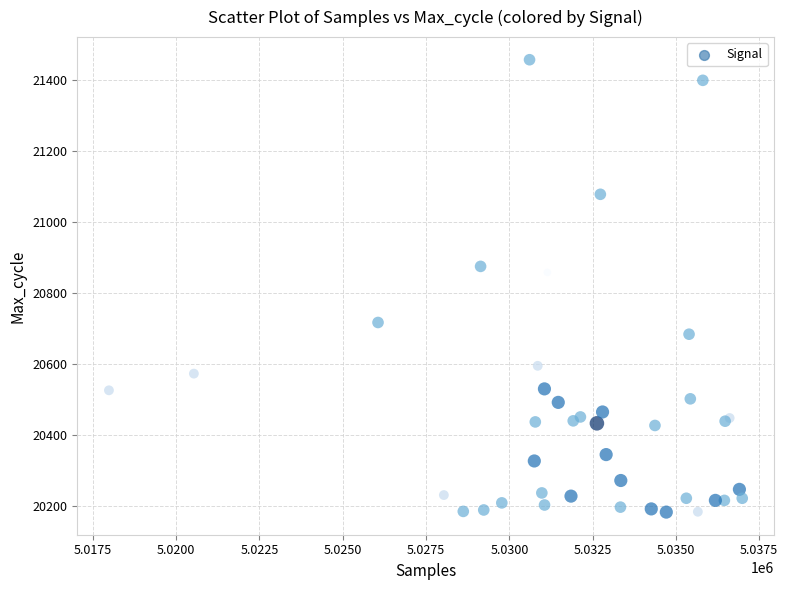

What Y value in the scatter plot is closest to 20819?

20857